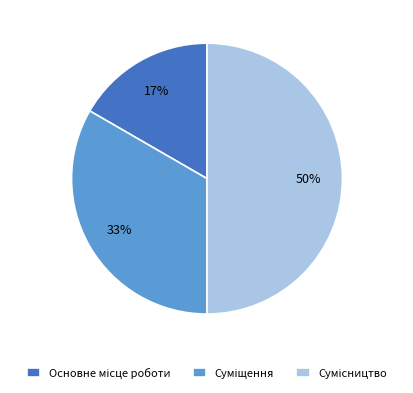

To the nearest percent, what is the average slice percentage?

33%